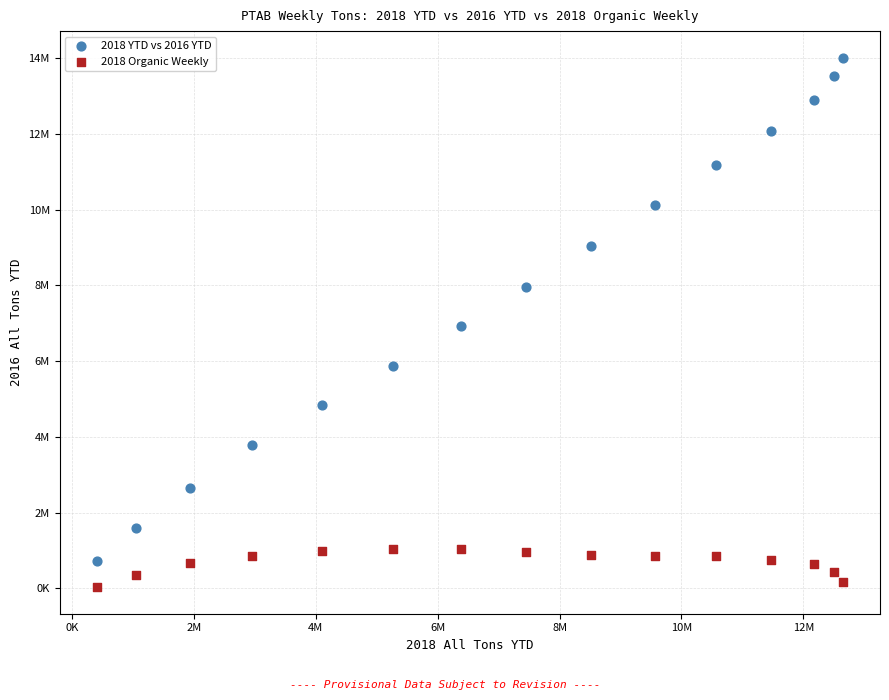

What are all the series names shown in the legend?

2018 YTD vs 2016 YTD, 2018 Organic Weekly